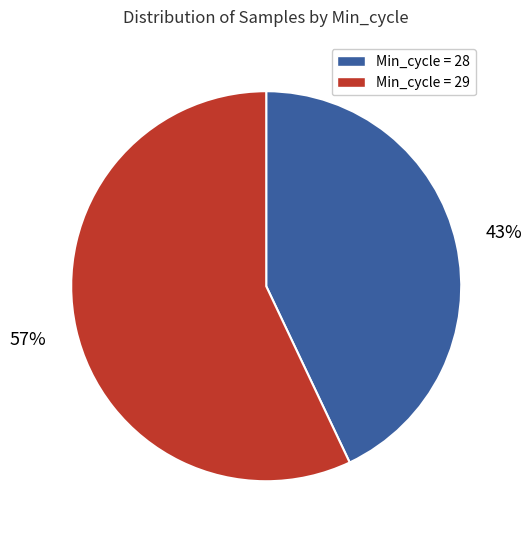

To the nearest percent, what percentage of the pie is Min_cycle = 29?

57%